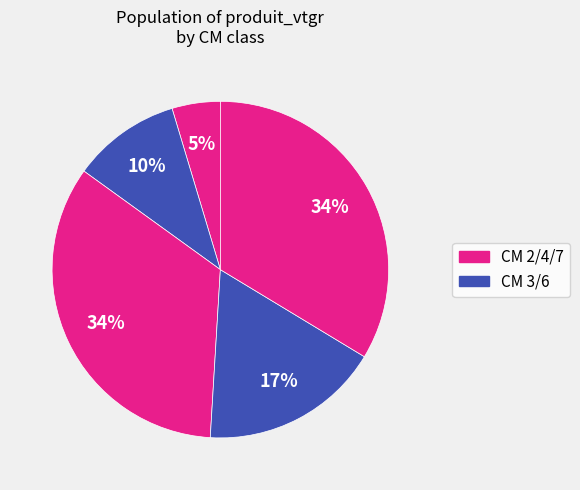

How many segments does this pie chart have?

5